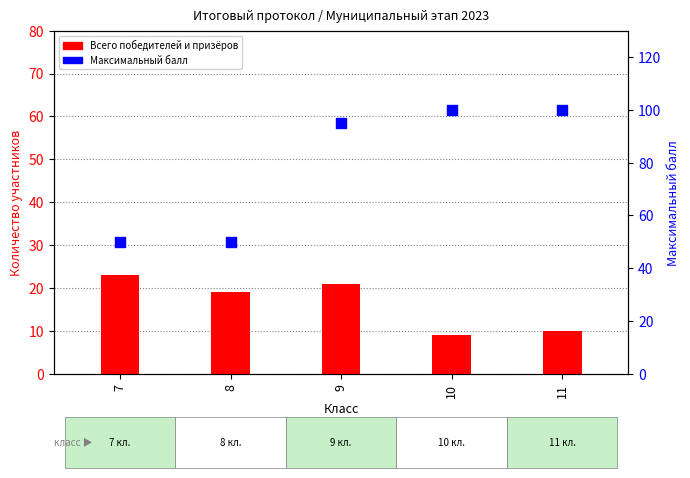

At which category is the sum across all series the highest?

9